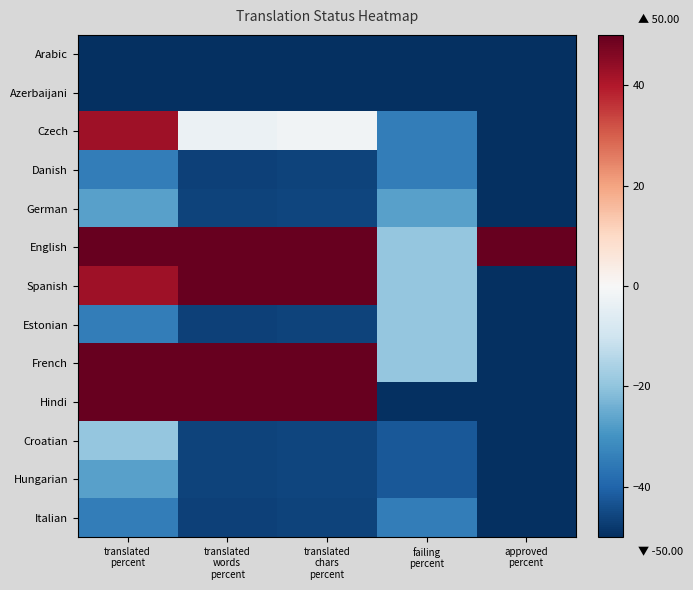

At which category is the sum across all series the highest?

translated
percent